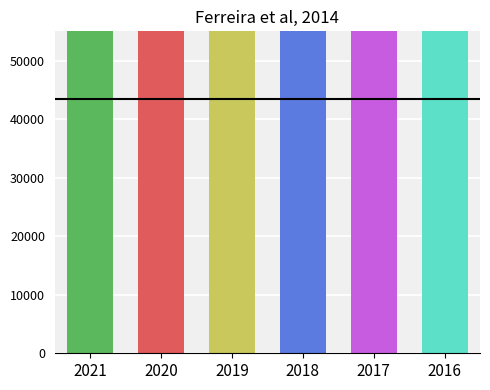

Reading left to right, what are all the values shown in this chart?

2021=696508	2020=686680	2019=714240	2018=687070	2017=686200	2016=698512